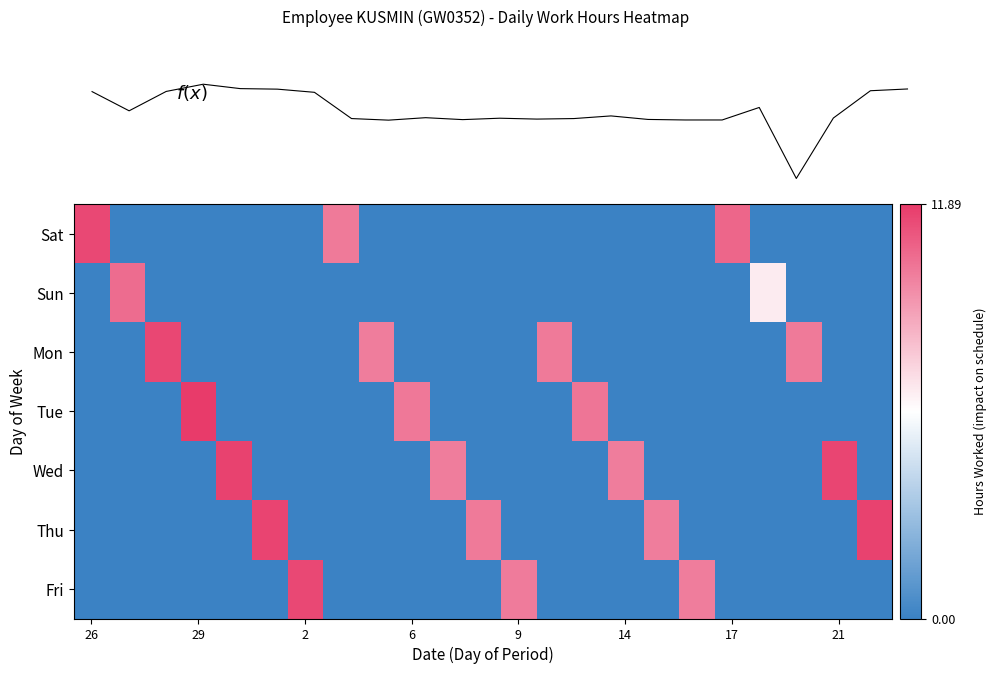

Which series has the largest total across all categories?

Thu